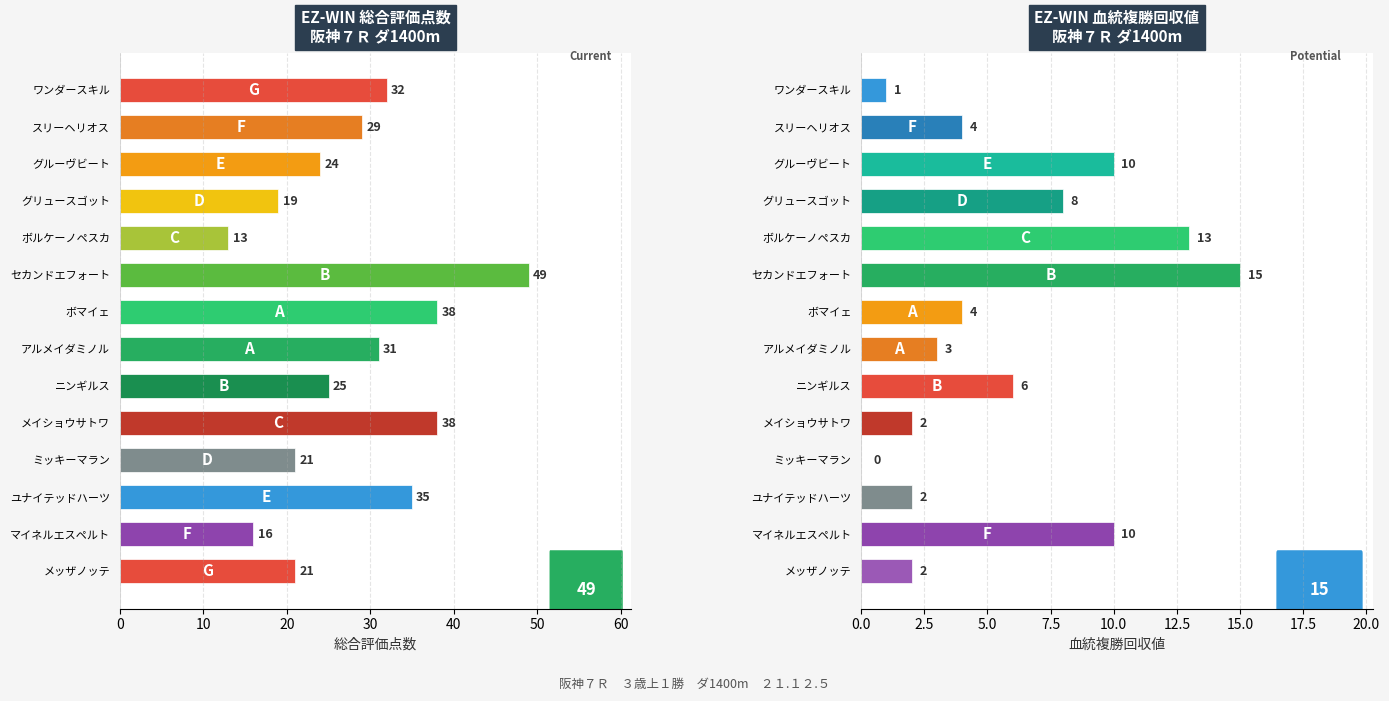

Reading right to left, transcribe all the data shown in this chart.

総合評価点数: 21	16	35	21	38	25	31	38	49	13	19	24	29	32
血統複勝回収値: 2	10	2	0	2	6	3	4	15	13	8	10	4	1